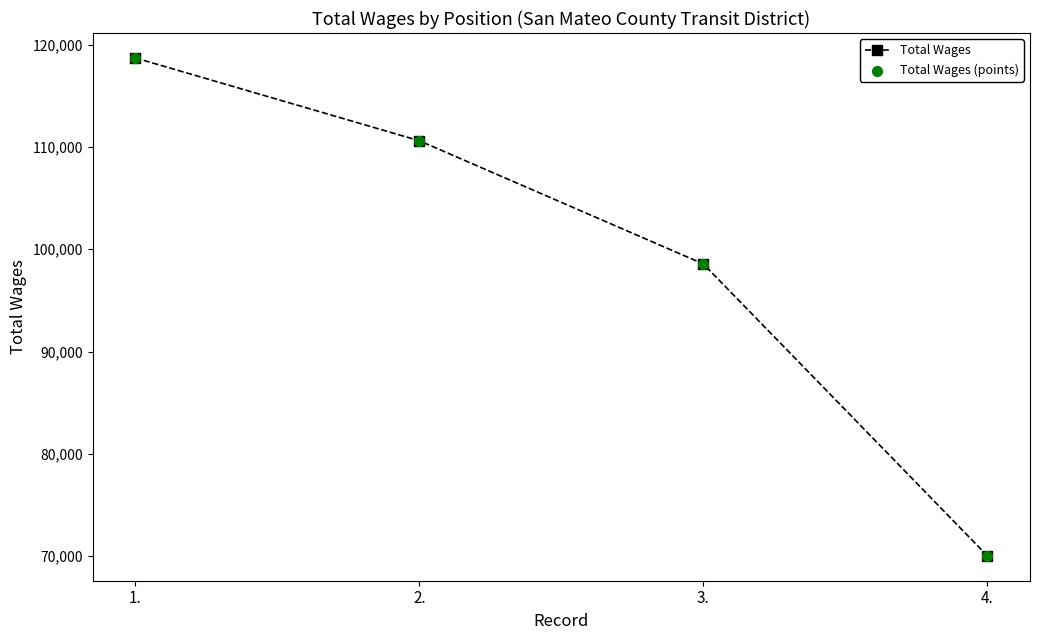

The value at 4. is 70030. True or false?

True